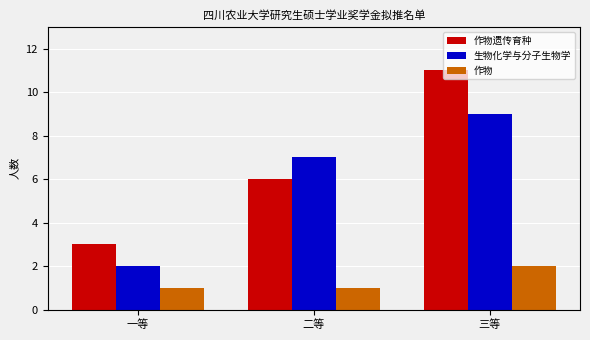

Reading right to left, extract all data points from this chart.

作物遗传育种: 三等=11	二等=6	一等=3
生物化学与分子生物学: 三等=9	二等=7	一等=2
作物: 三等=2	二等=1	一等=1